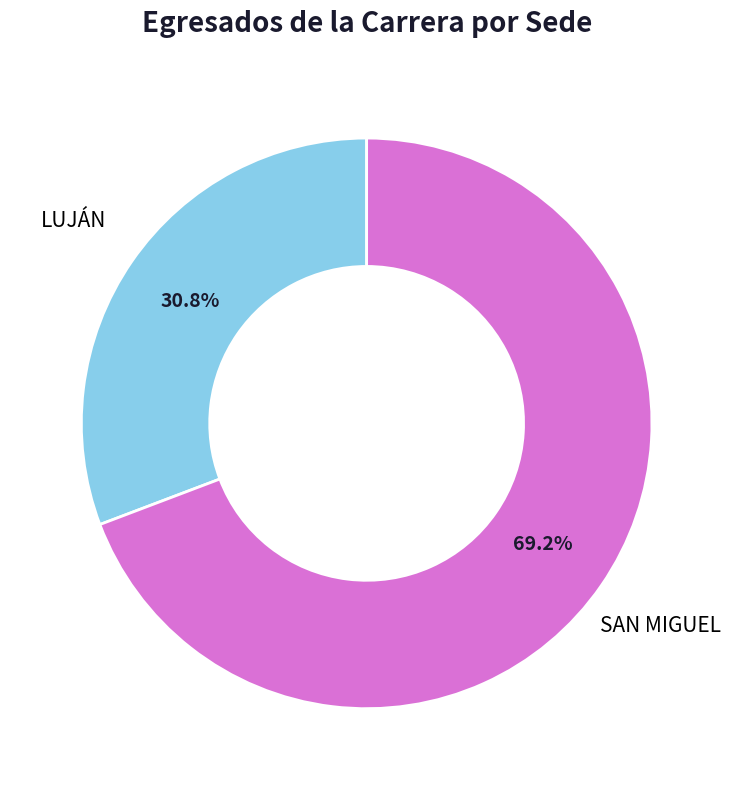

To the nearest percent, what is the difference between the SAN MIGUEL and LUJÁN slice percentages?

38%